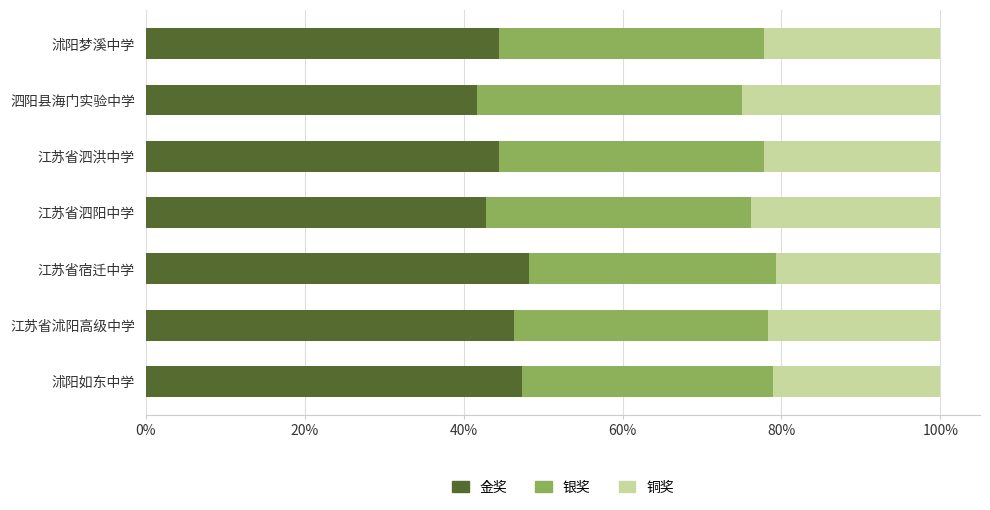

What is the total value across all series at 江苏省泗洪中学?

100.0